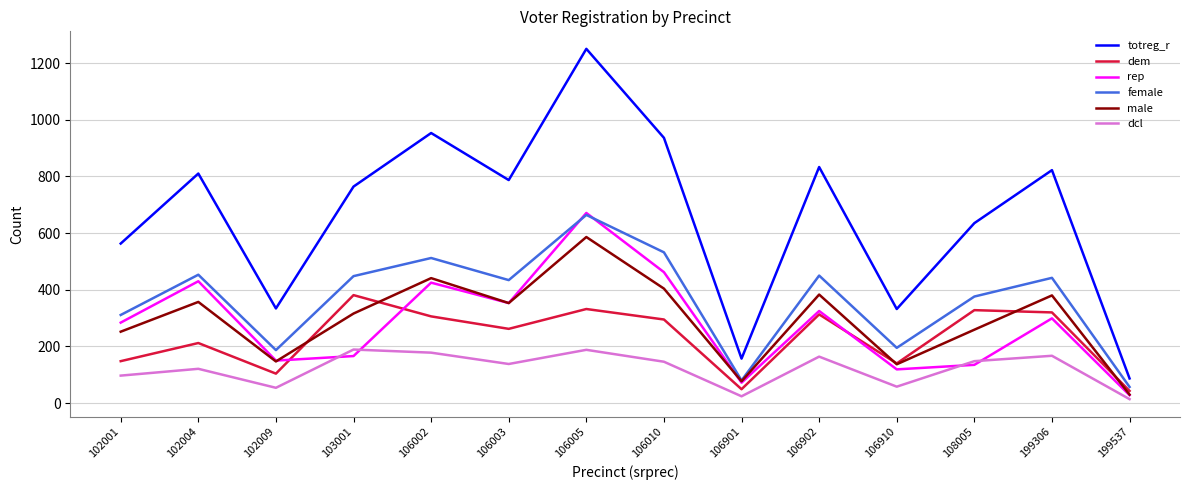

What is the difference between the second highest and second lowest values in the female series?

452